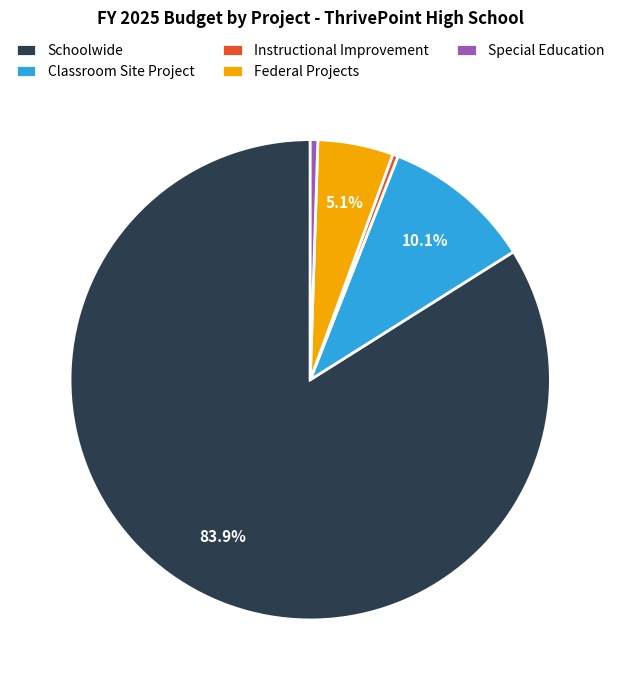

What is the largest slice in the pie chart?

Schoolwide